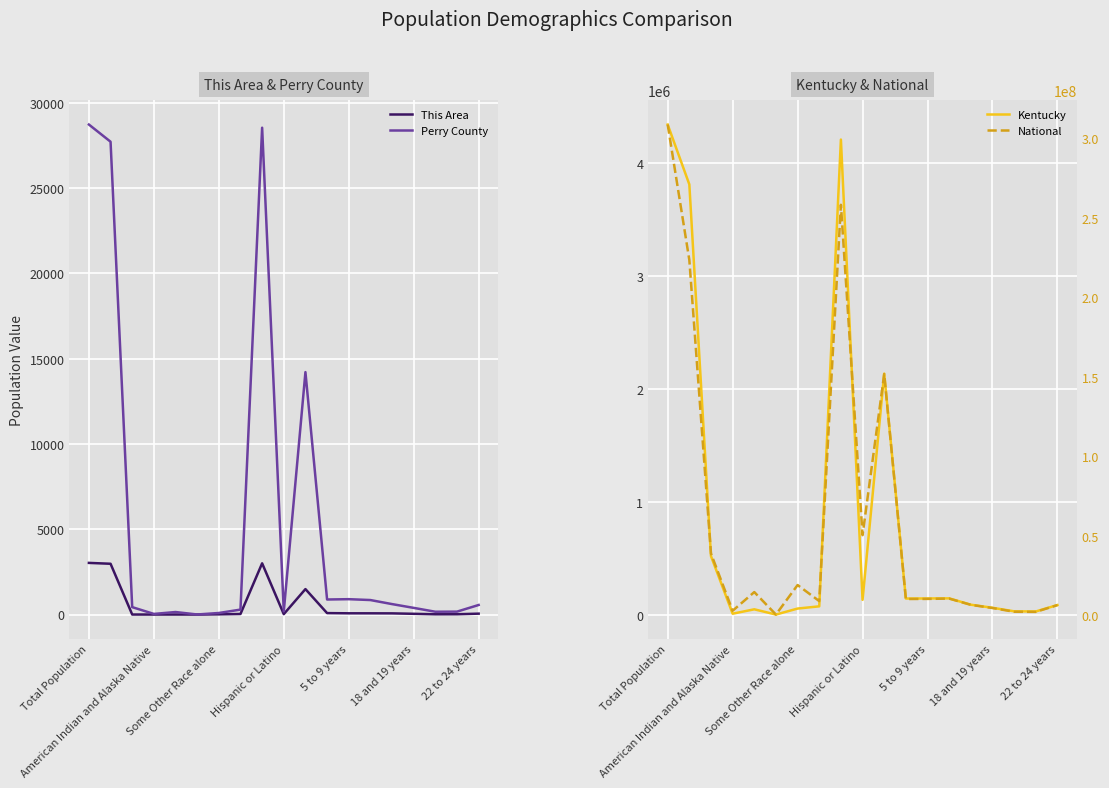

Is it true that Perry County equals 165 at 16?

True